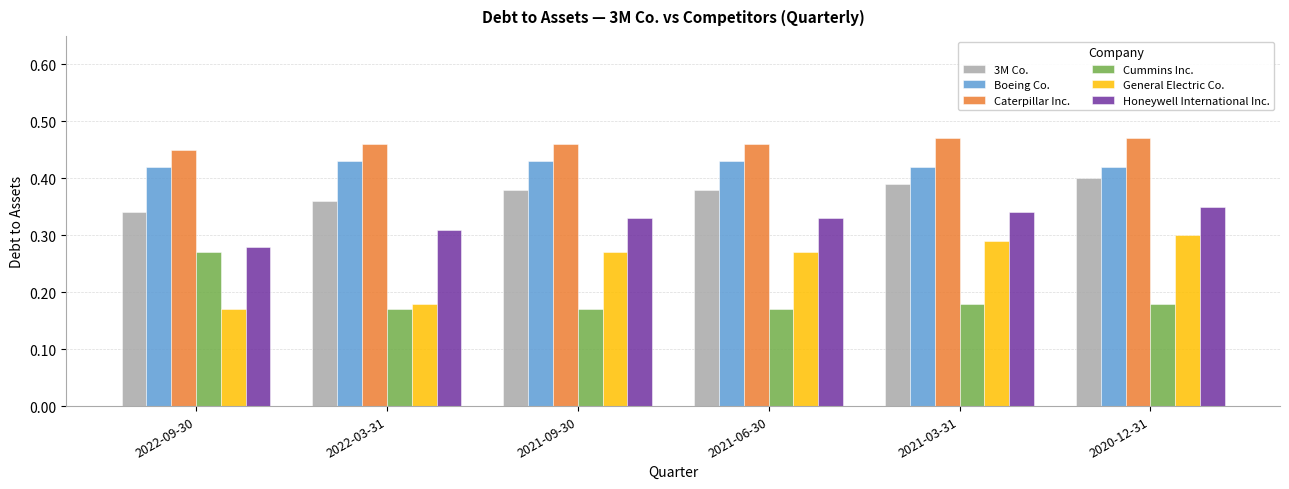

Is the value of 3M Co. at 2021-03-31 greater than the value of Boeing Co. at 2021-09-30?

No